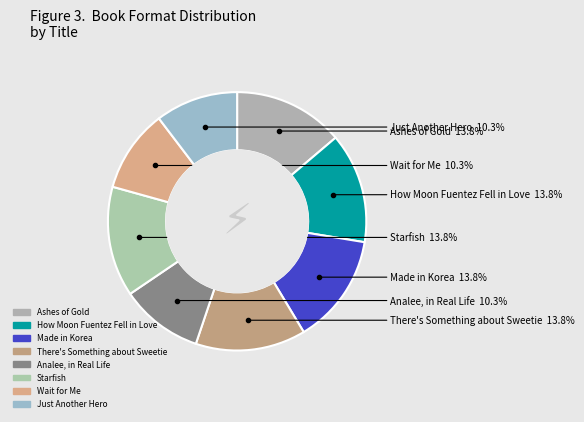

Which category has the smallest portion of the pie?

Analee, in Real Life